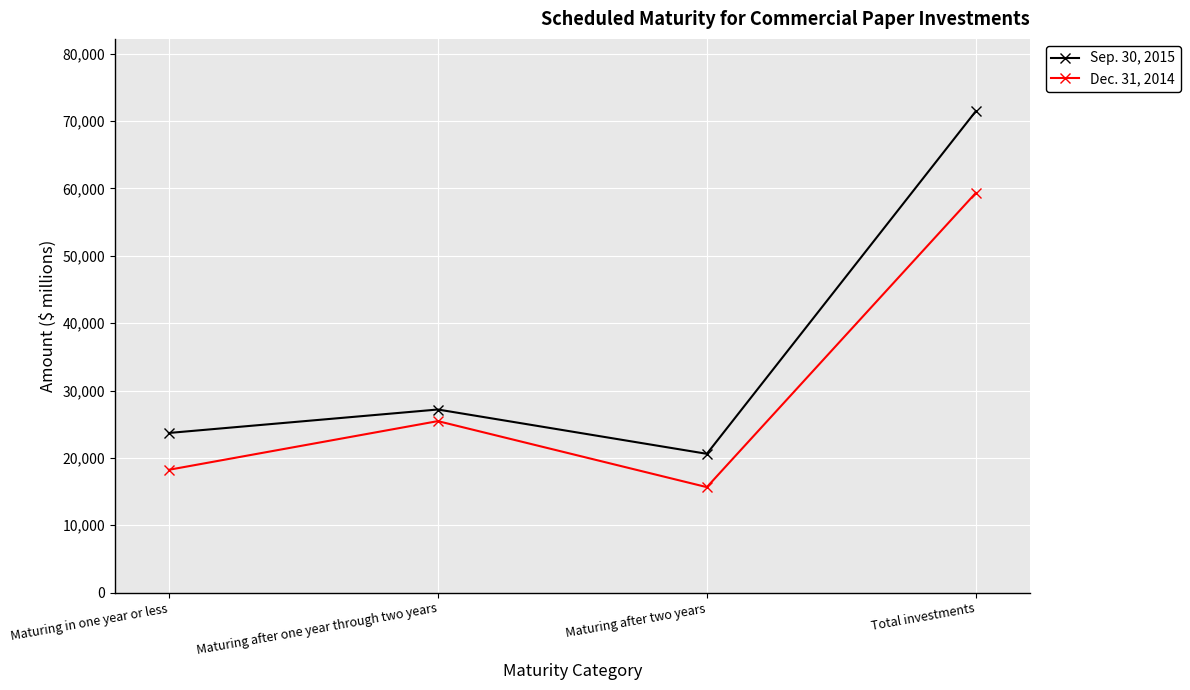

At which label does Dec. 31, 2014 reach its peak?

Total investments